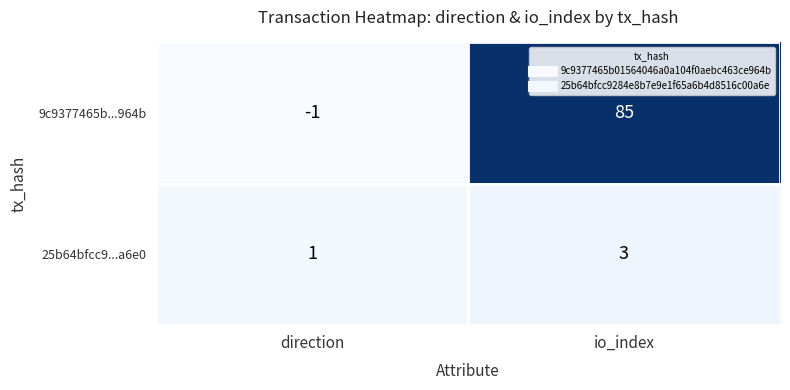

What is the maximum value shown in the chart?

85